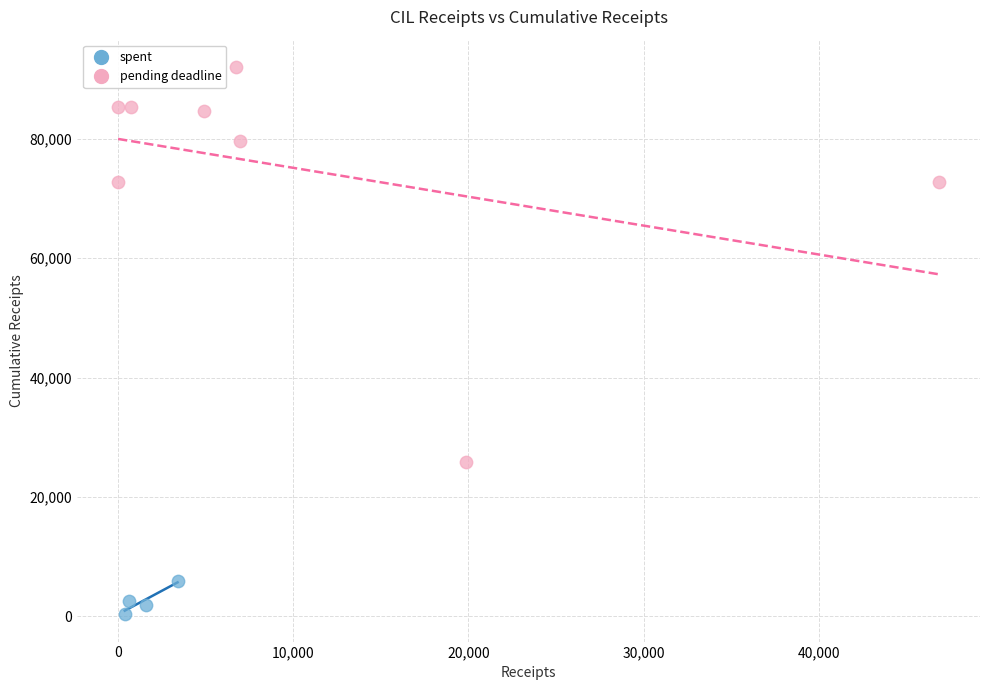

Which series has the widest spread of Y values?

pending deadline